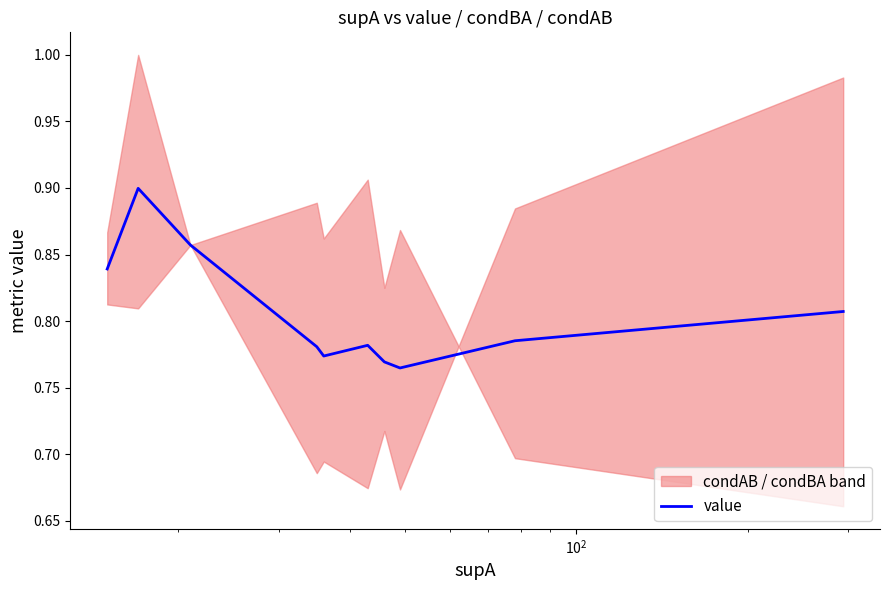

What is the difference between the maximum and minimum values?

0.1